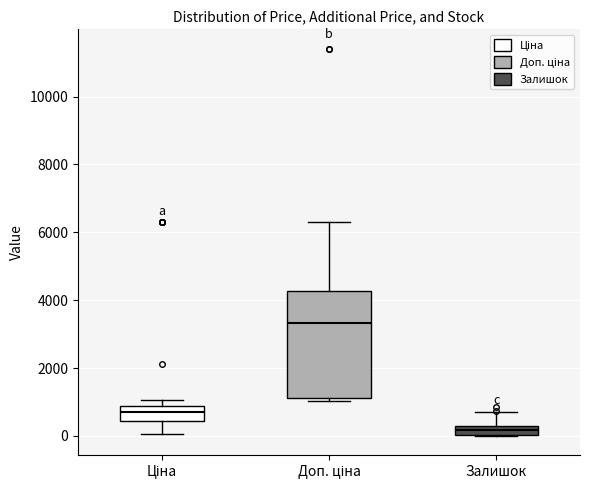

Which box's median line is the highest?

Доп. ціна